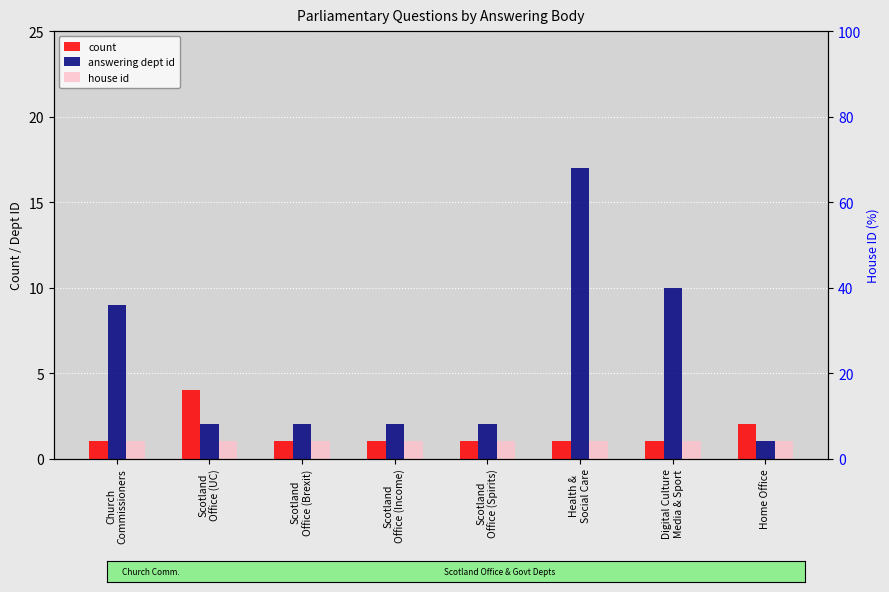

What is the label of the 5th bar from the left?

Scotland
Office (Spirits)